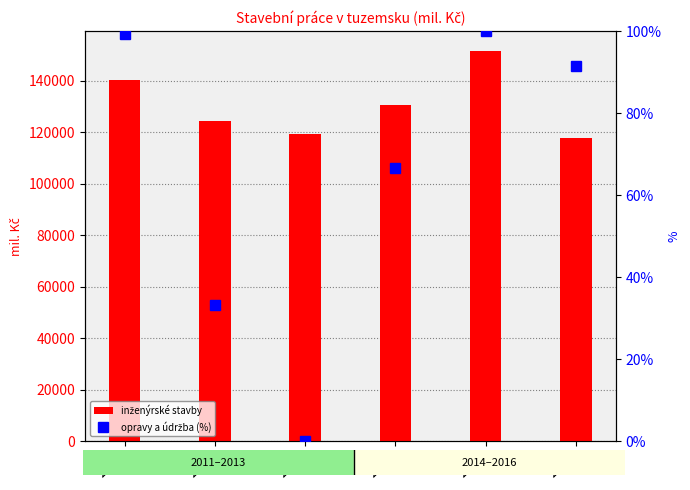

At how many categories does at least one series exceed 126097?

3